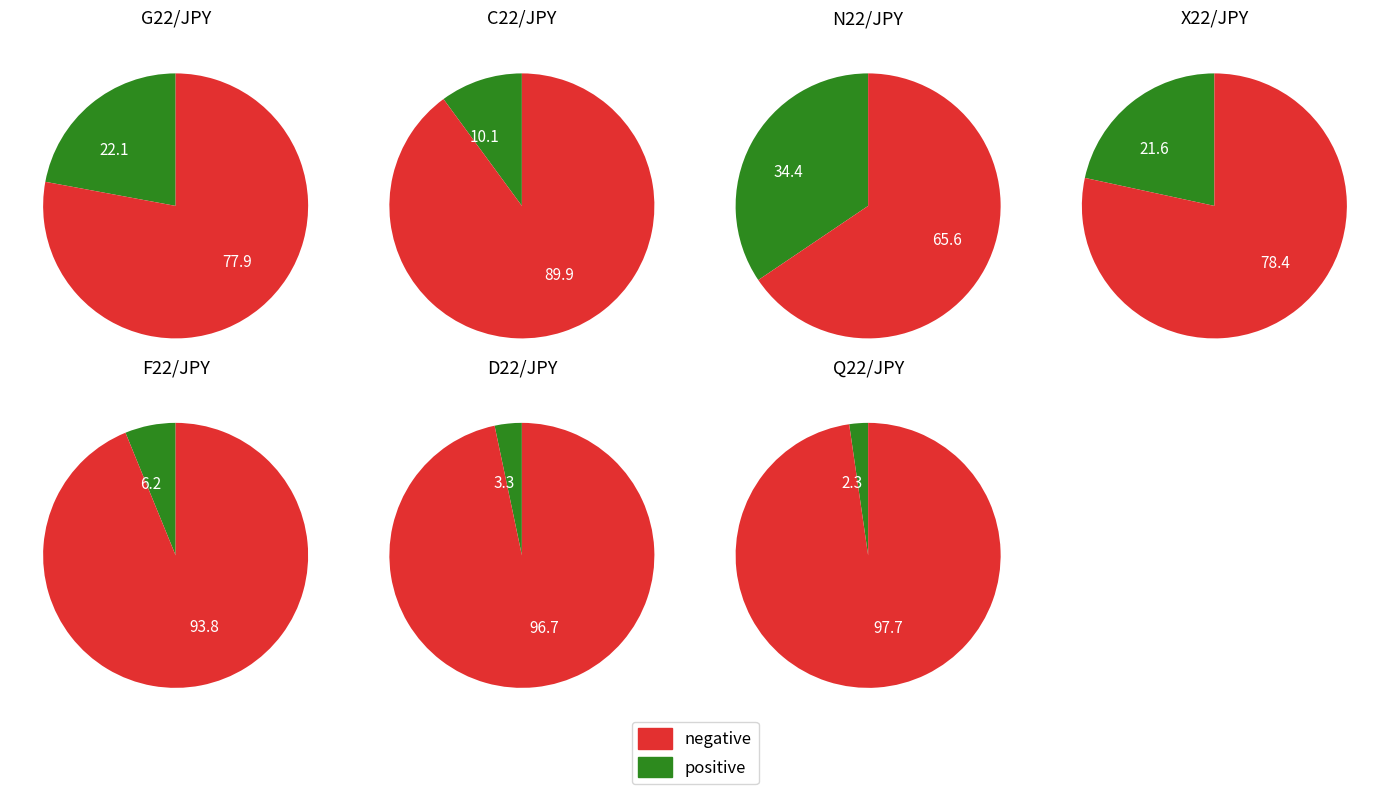

What is the ratio of the value at C22/JPY to the value at D22/JPY?

3.0